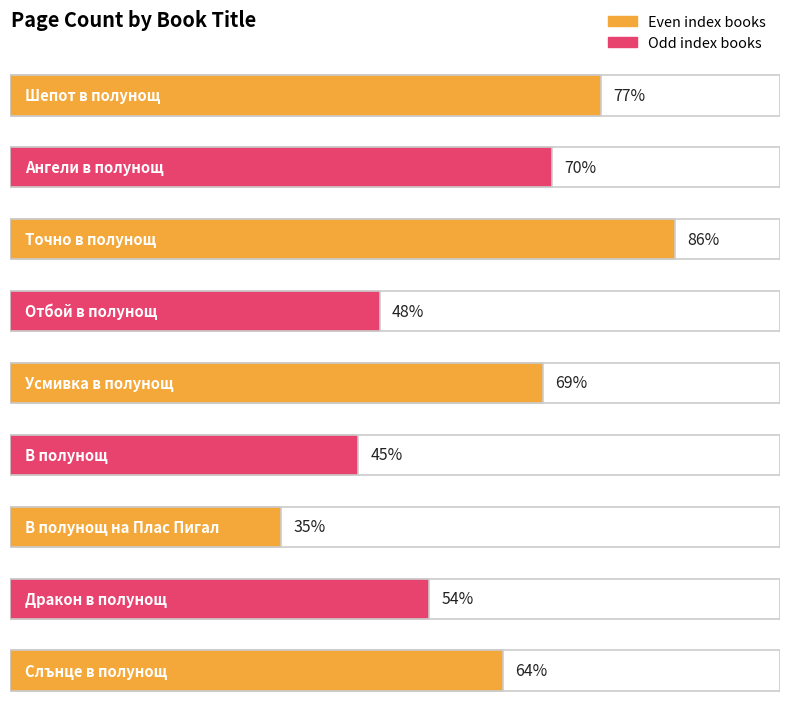

What position from the left is Точно в полунощ?

3